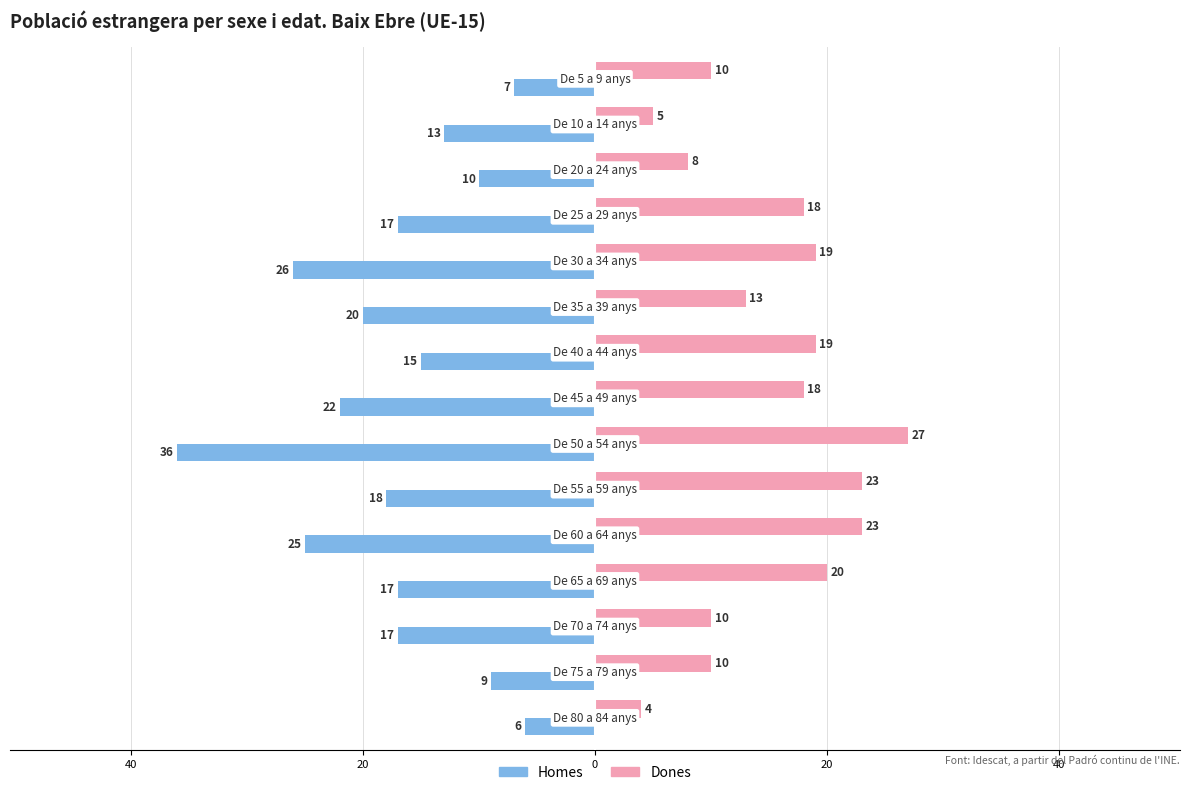

What are all the series names shown in the legend?

Homes, Dones